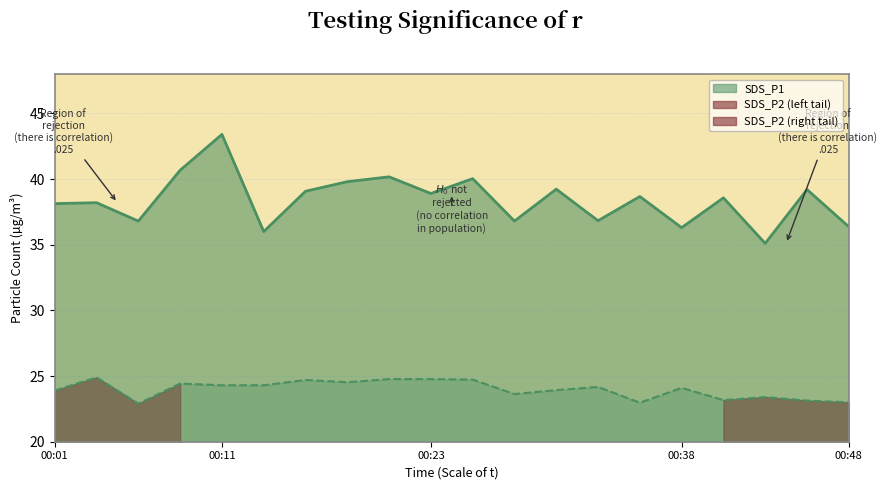

At which category is the sum across all series the highest?

00:11